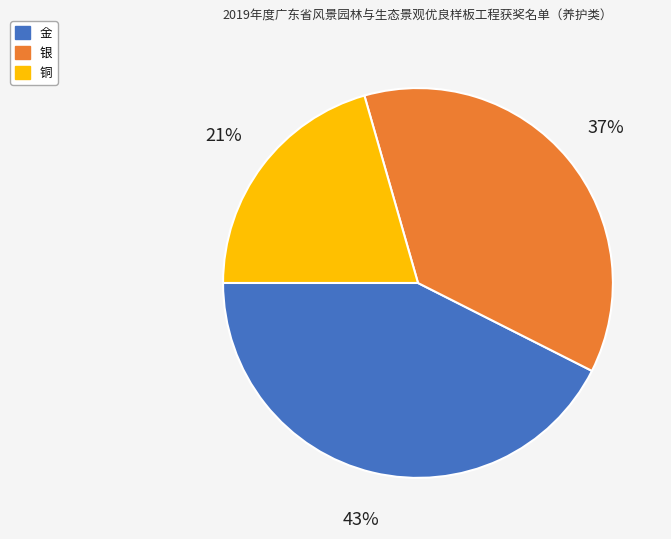

Is there a majority slice in this chart?

No